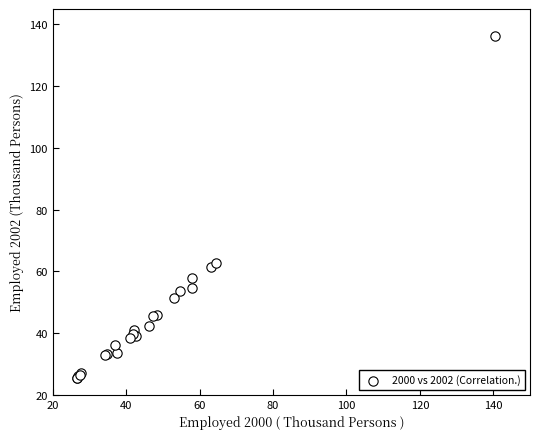

What Y value in the scatter plot is closest to 80?

62.8